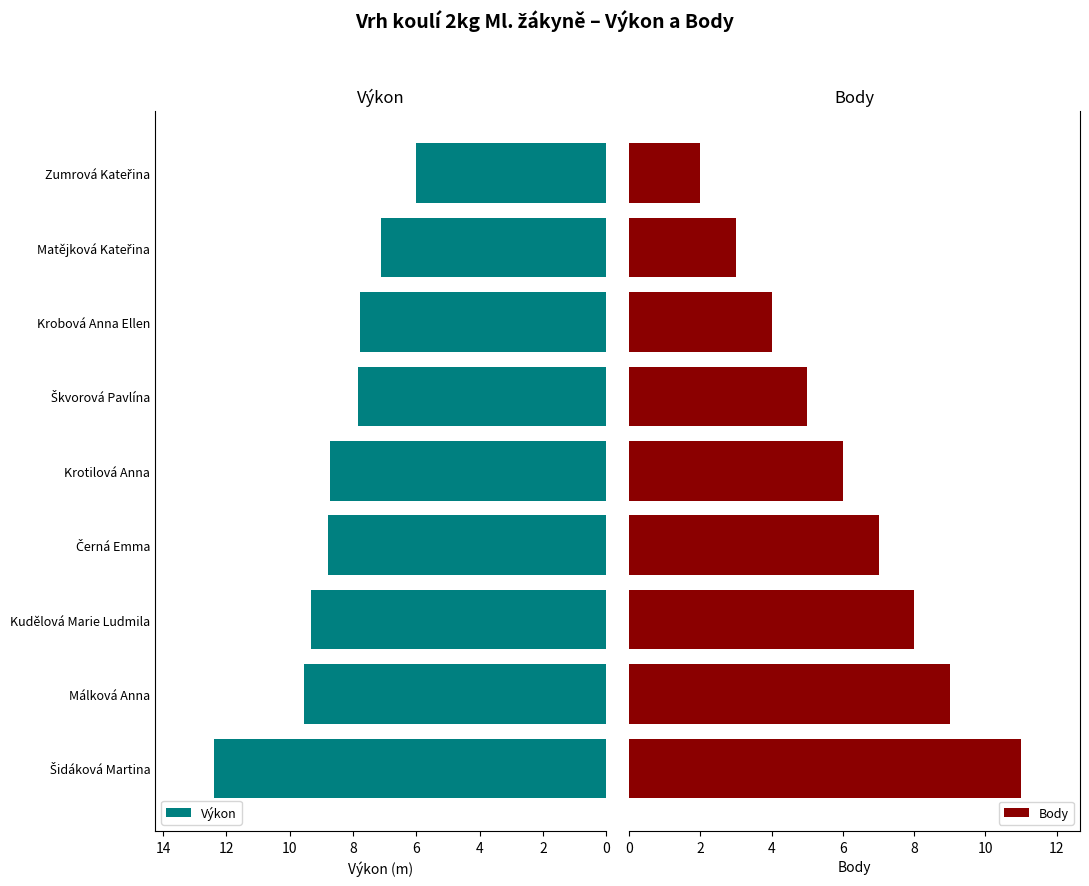

True or false: Výkon has a value of 9.3 at Kudělová Marie Ludmila.

True